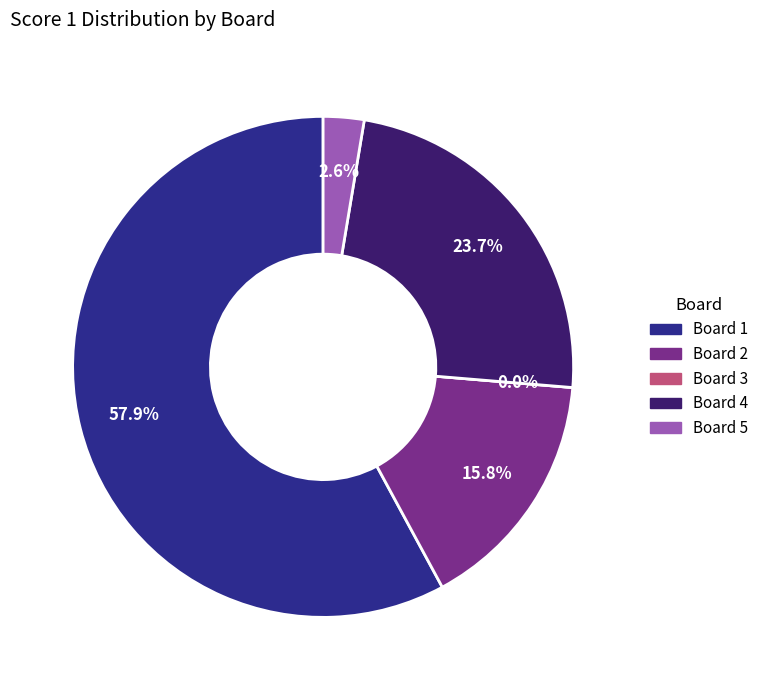

To the nearest percent, what is the difference between the largest and smallest slice percentages?

58%